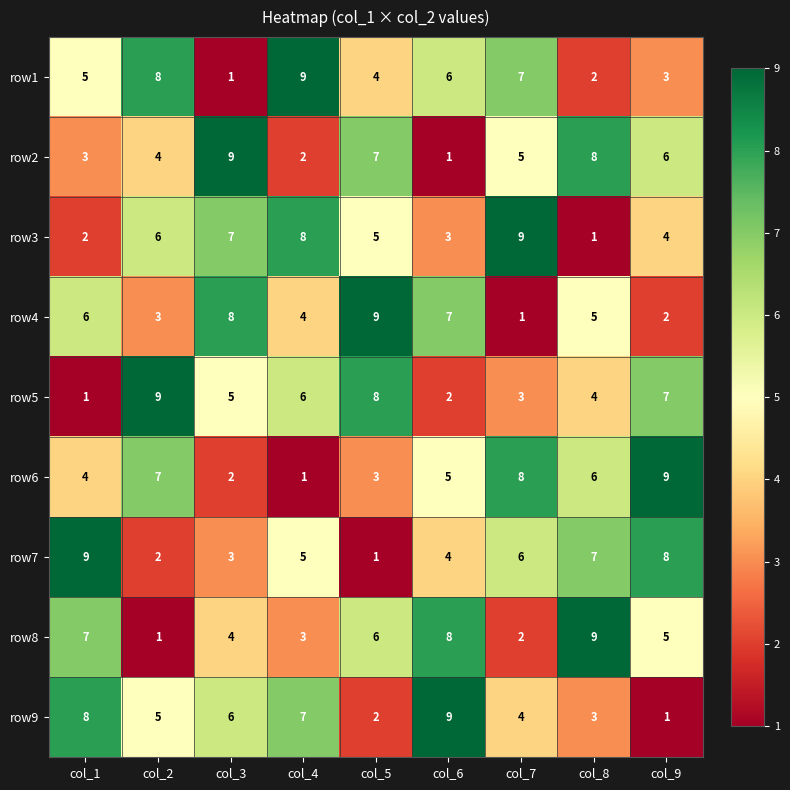

At col_3, list the series in order from largest to smallest.

row2, row4, row3, row9, row5, row8, row7, row6, row1